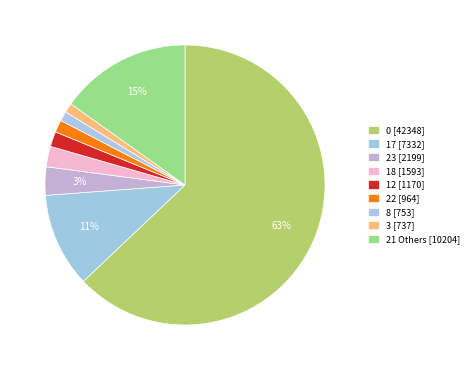

Count the number of slices in the pie.

9